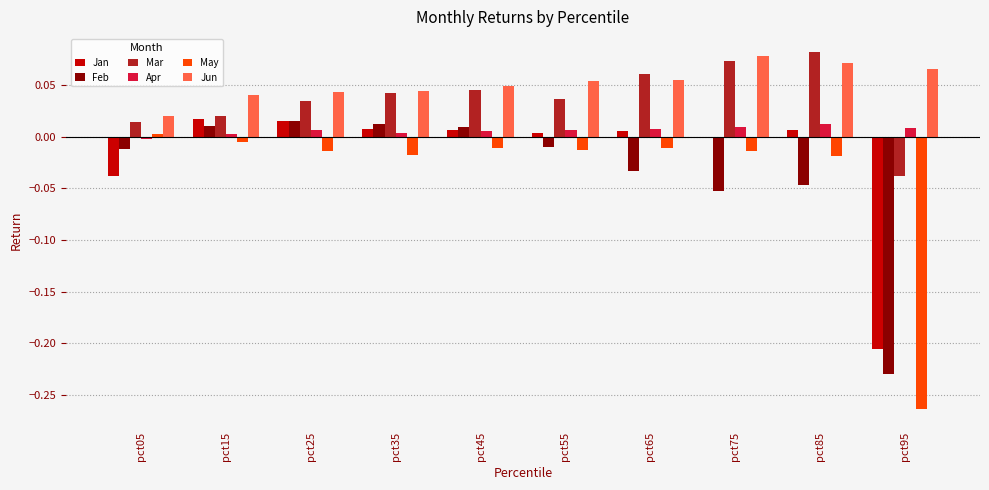

The value of Jun at pct25 is 0.1. True or false?

False